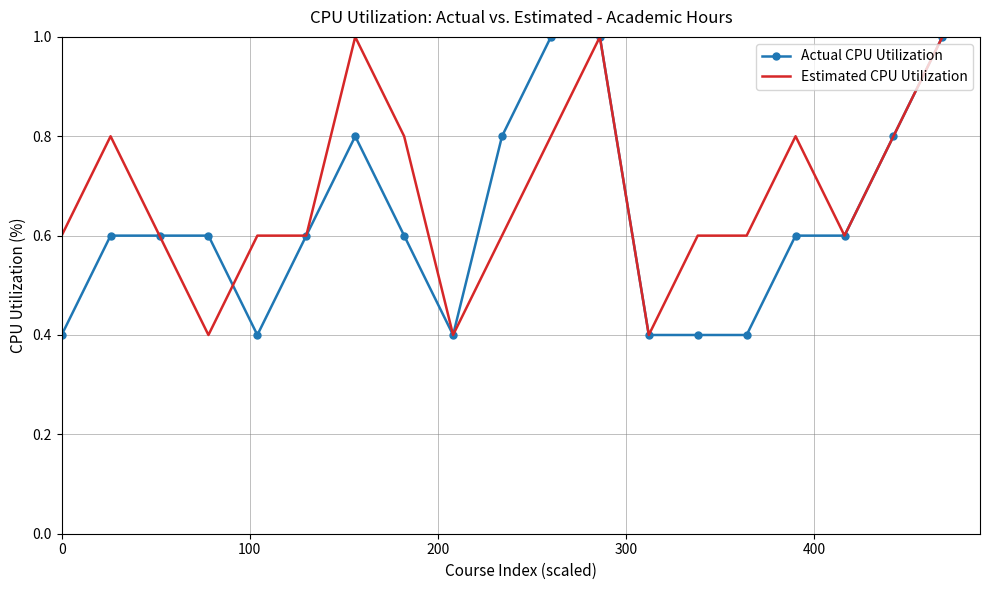

Reading left to right, what are all the values shown in this chart?

Actual CPU Utilization: 0.4	0.6	0.6	0.6	0.4	0.6	0.8	0.6	0.4	0.8	1.0	1.0	0.4	0.4	0.4	0.6	0.6	0.8	1.0
Estimated CPU Utilization: 0.6	0.8	0.6	0.4	0.6	0.6	1.0	0.8	0.4	0.6	0.8	1.0	0.4	0.6	0.6	0.8	0.6	0.8	1.0